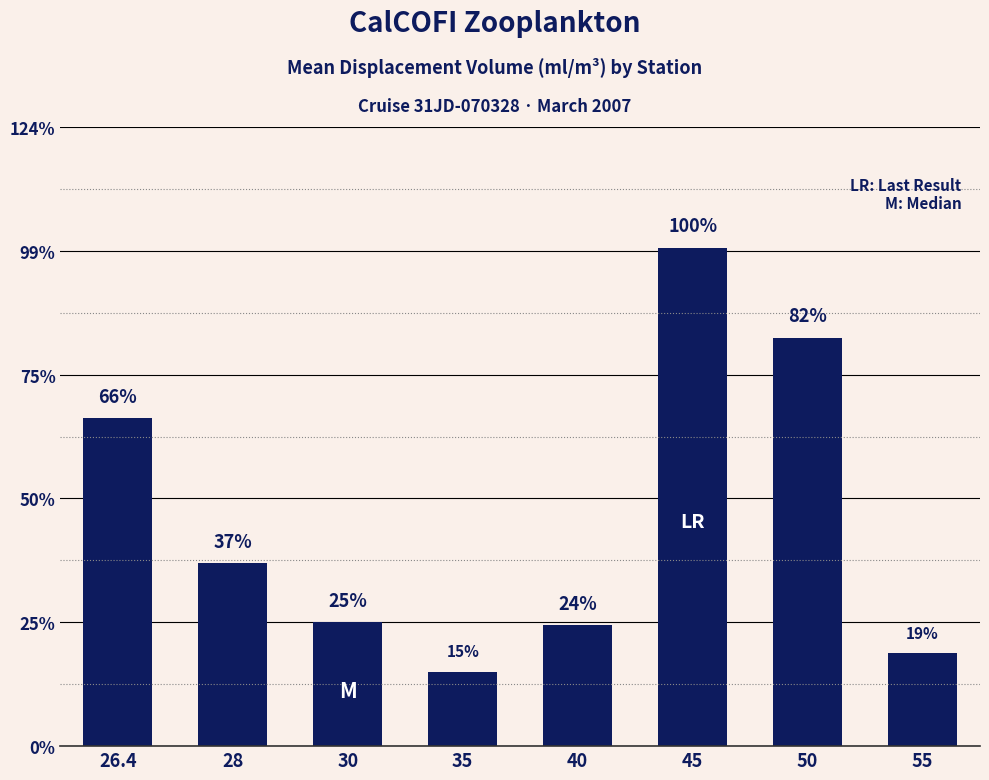

Rank the categories by value from highest to lowest.

45, 50, 26.4, 28, 30, 40, 55, 35